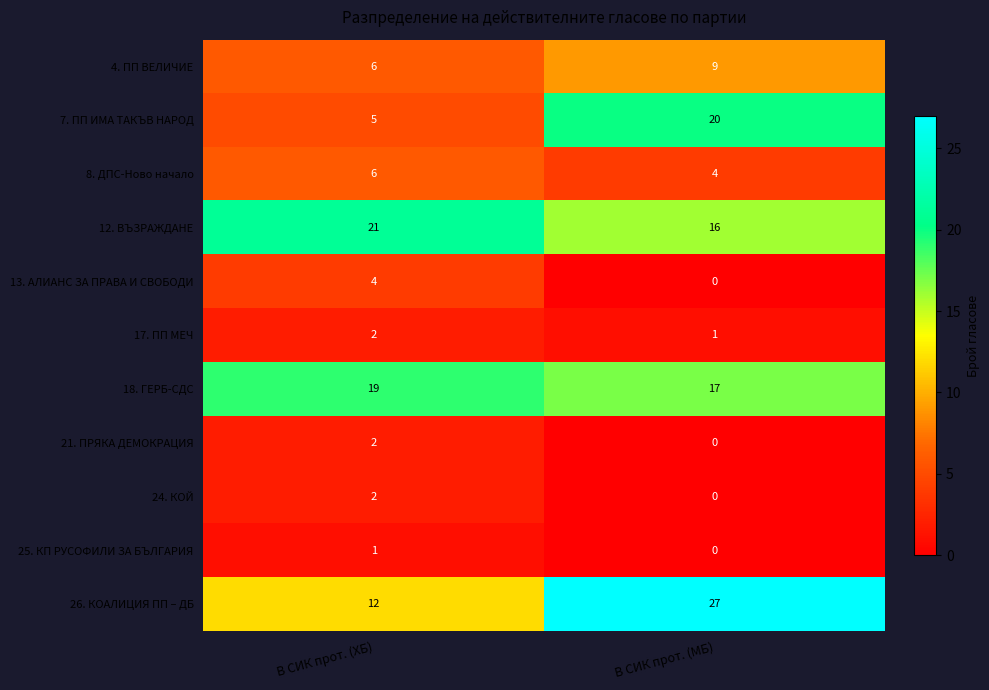

At which category is the sum across all series the highest?

В СИК прот. (МБ)